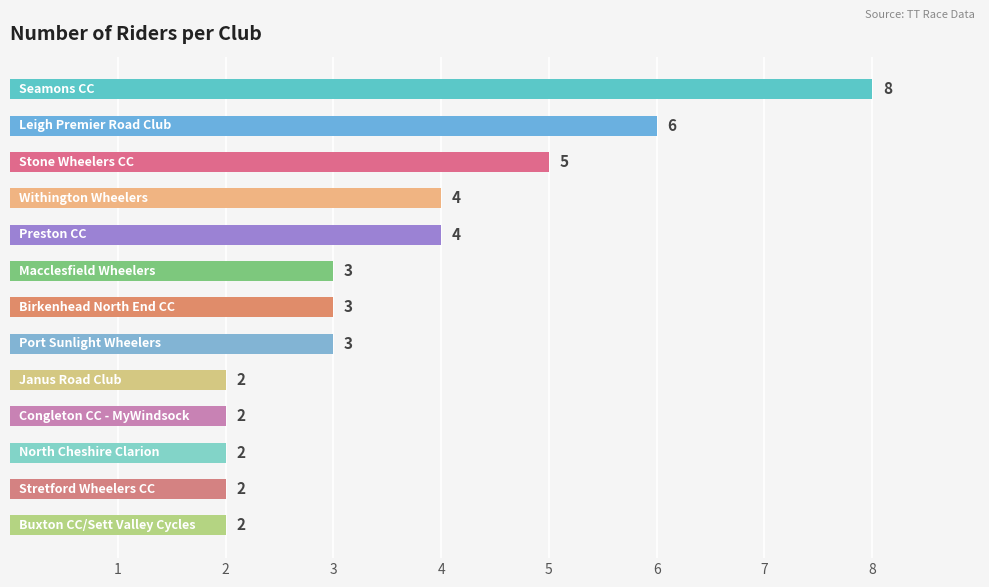

Are the bars horizontal?

Yes